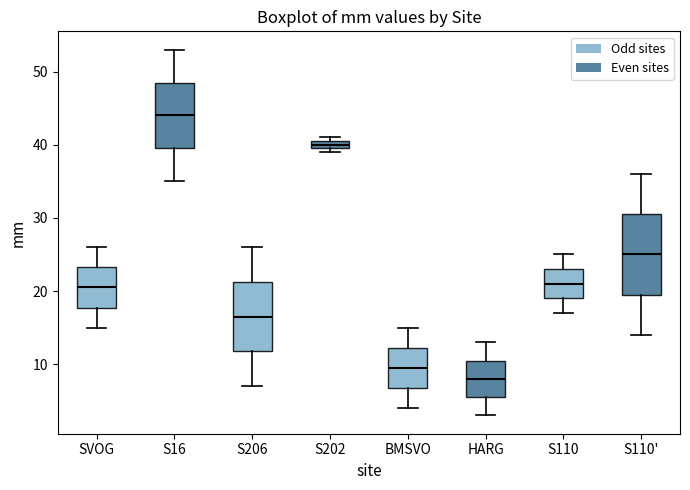

Which box's median line is the lowest?

HARG